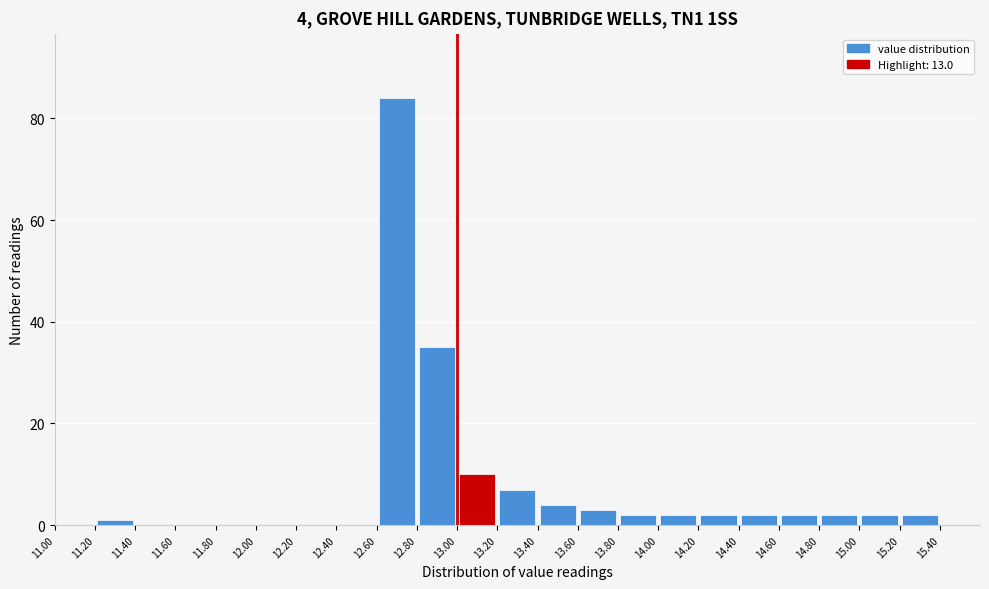

Over which range of the x-axis is the bar tallest?

12.60 to 12.80